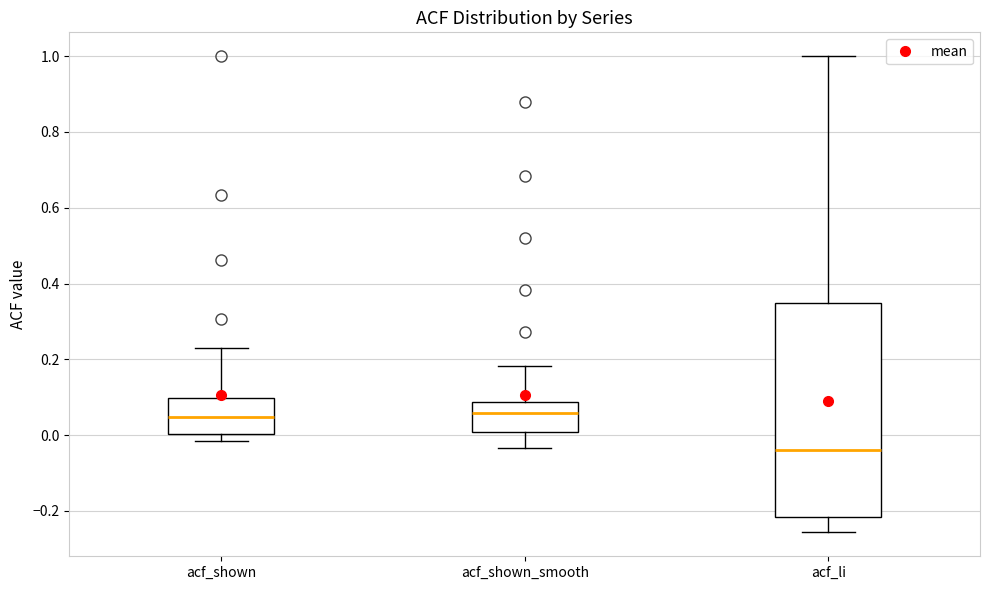

Comparing the boxes themselves (not the whiskers), which one is the tallest?

acf_li